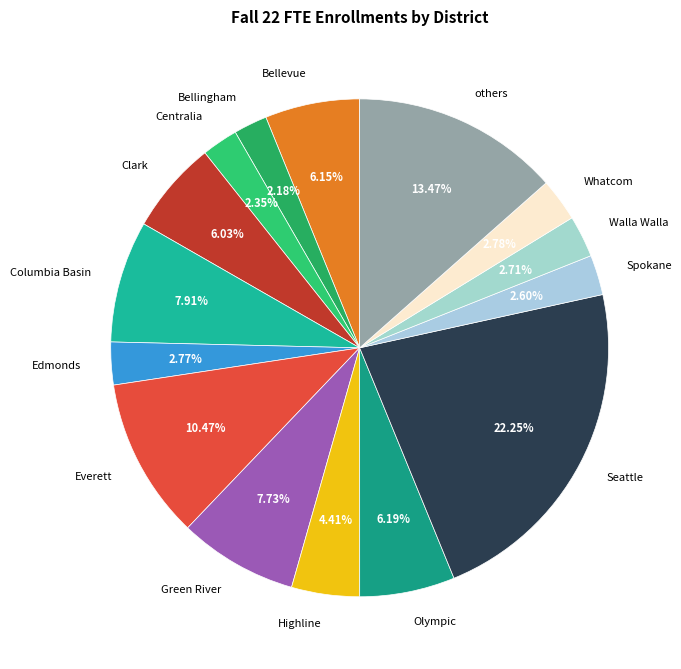

Combined, do Clark and Green River account for over 50%?

No